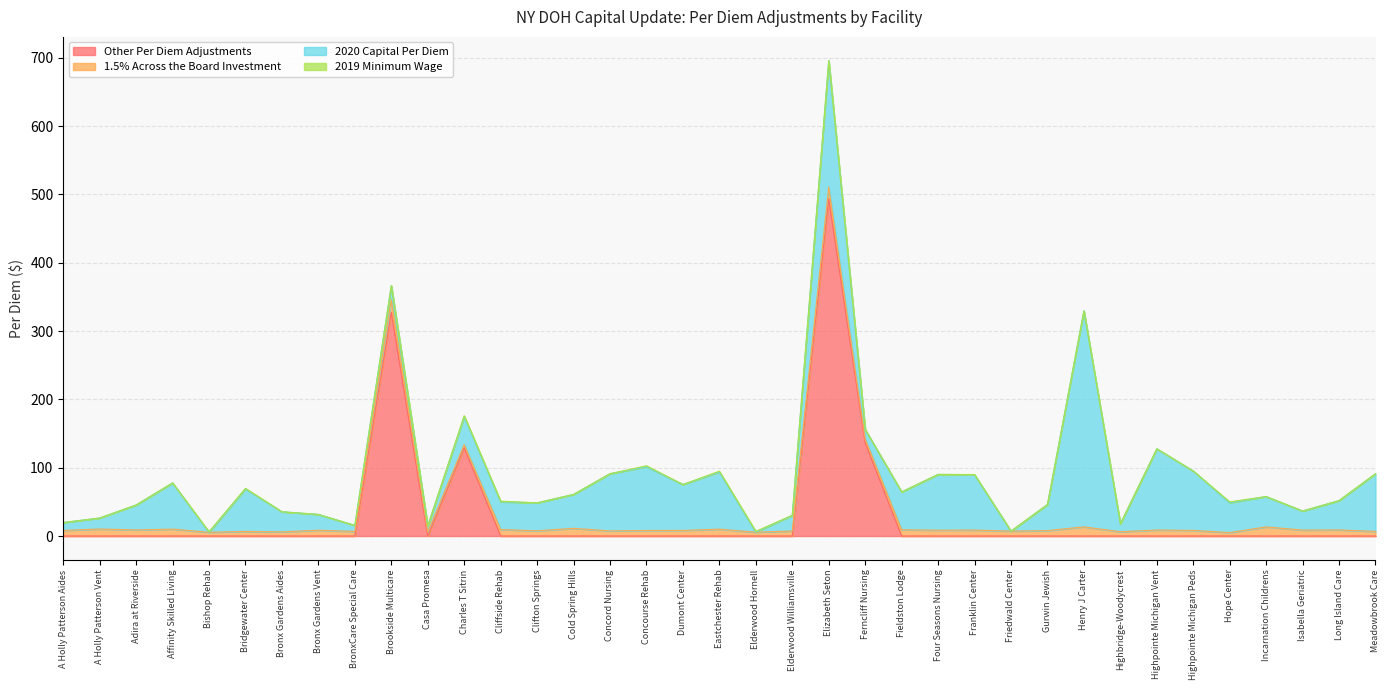

What is the difference between the second highest and minimum values in the 2020 Capital Per Diem series?

185.1